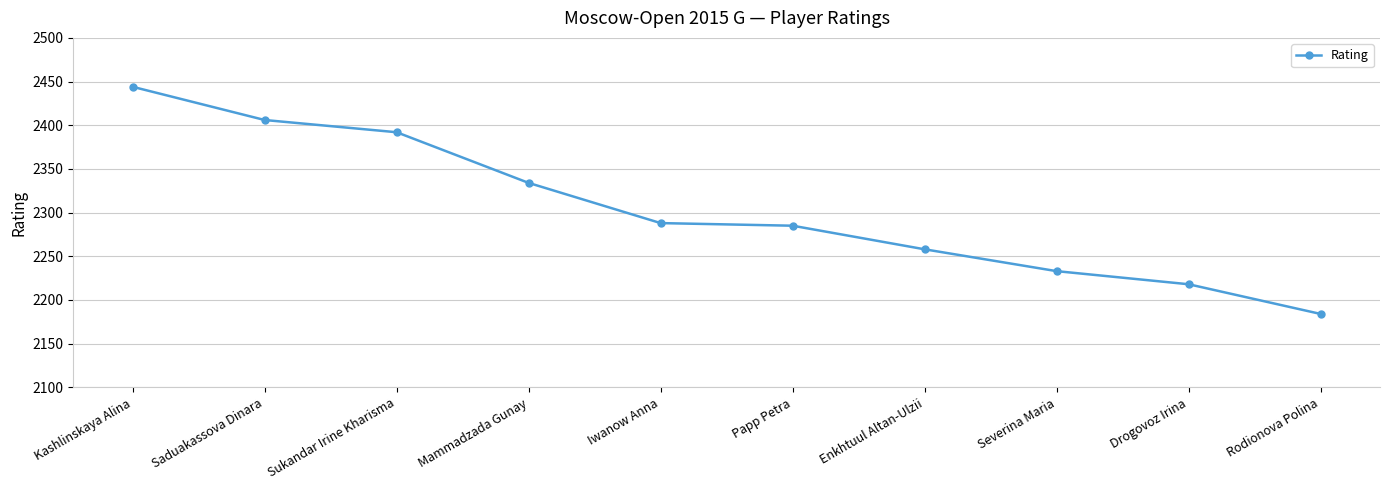

Reading left to right, what are all the values shown in this chart?

2444	2406	2392	2334	2288	2285	2258	2233	2218	2184